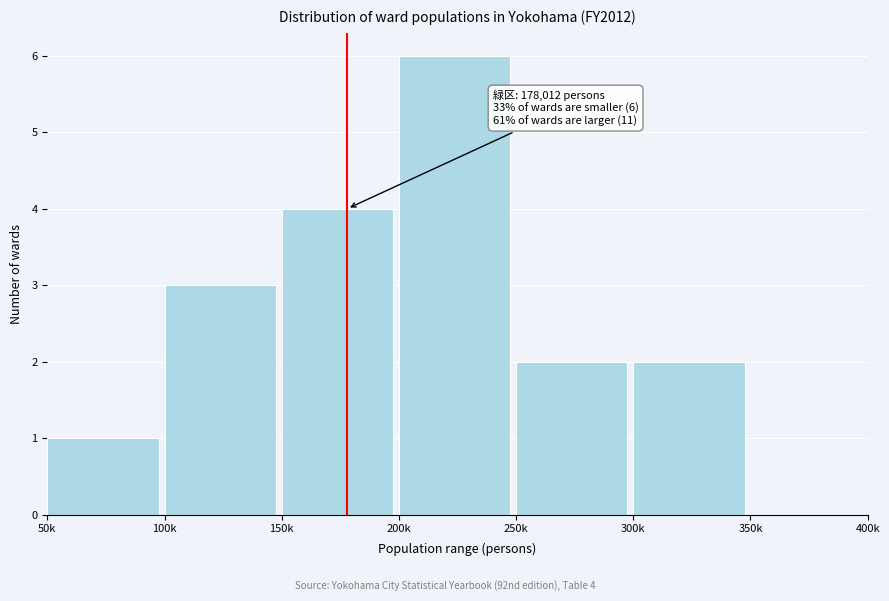

Reading right to left, what are all the values shown in this chart?

350k=0	300k=2	250k=2	200k=6	150k=4	100k=3	50k=1